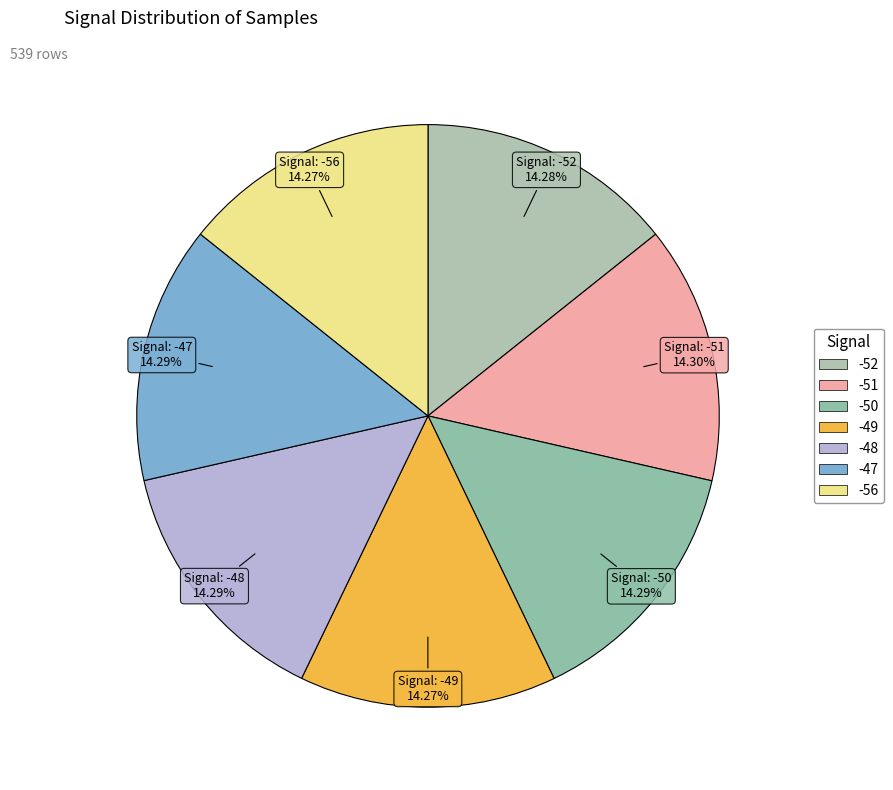

How many slices are in this pie chart?

7